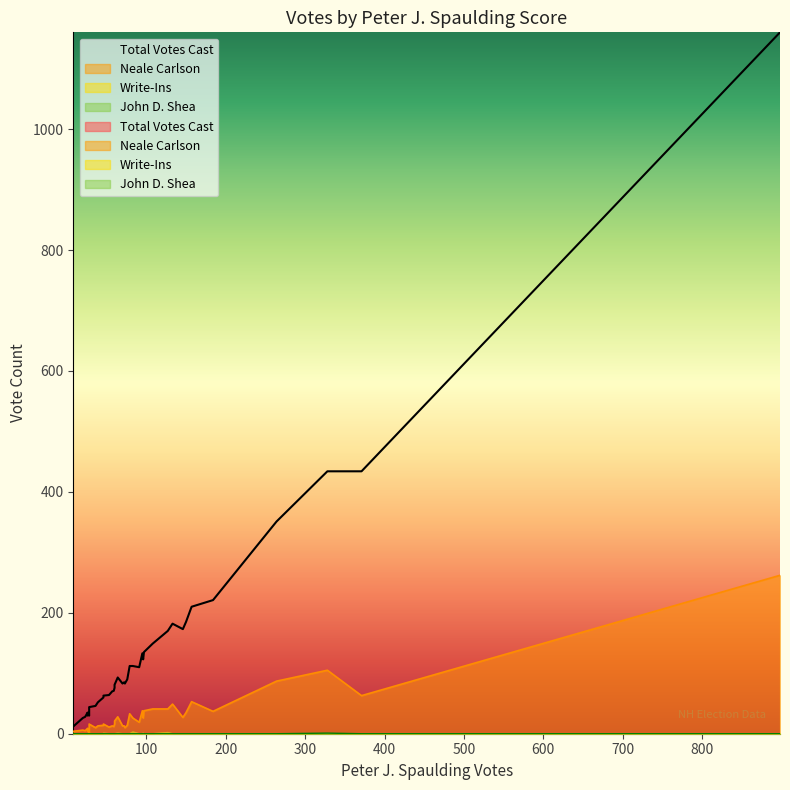

What is the sum of all Write-Ins values?

9